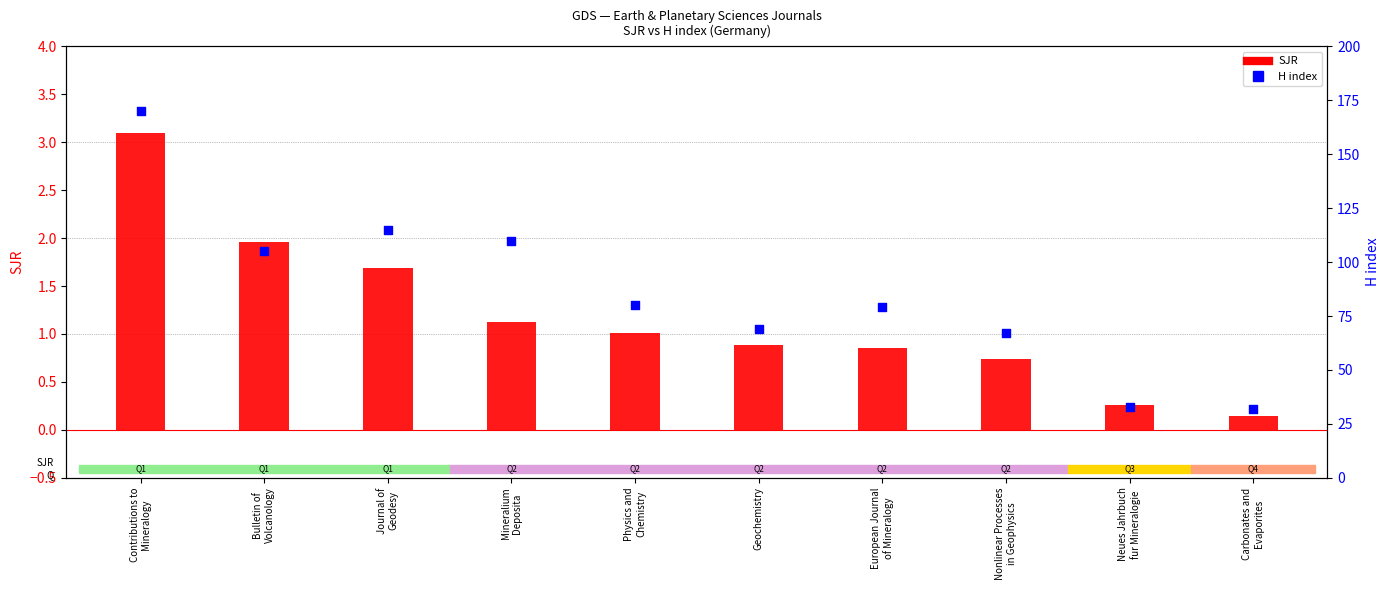

What is the total value across all series at Physics and
Chemistry?

81.0